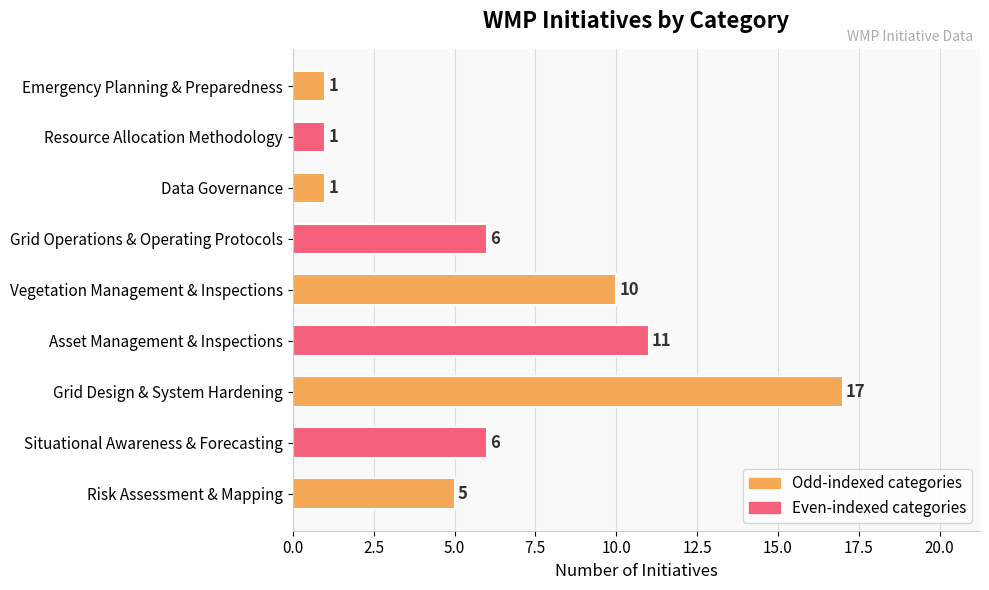

What is the average value?

6